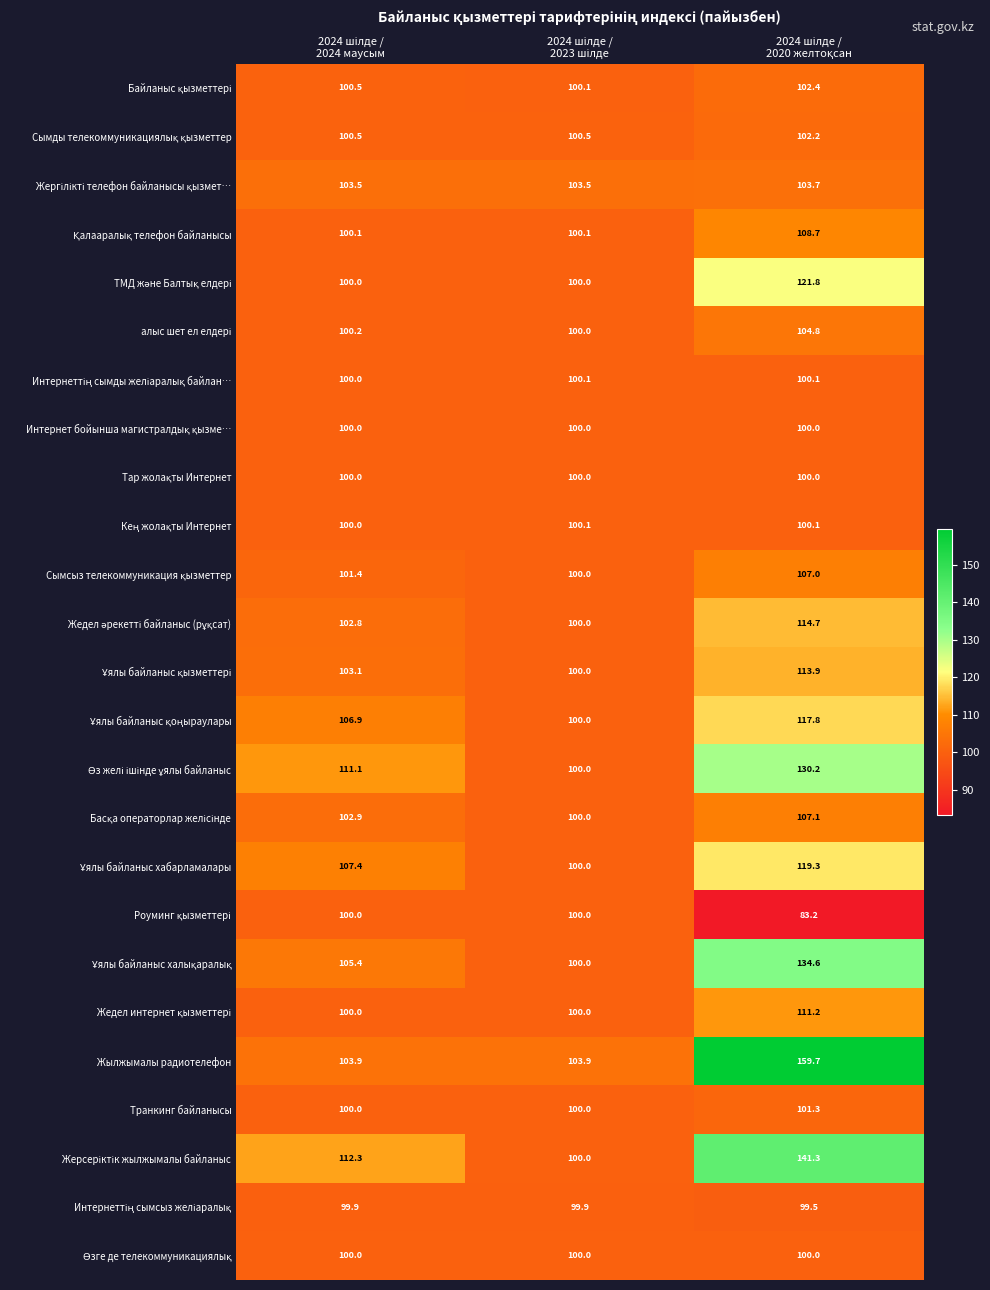

At how many categories does at least one series exceed 115?

1